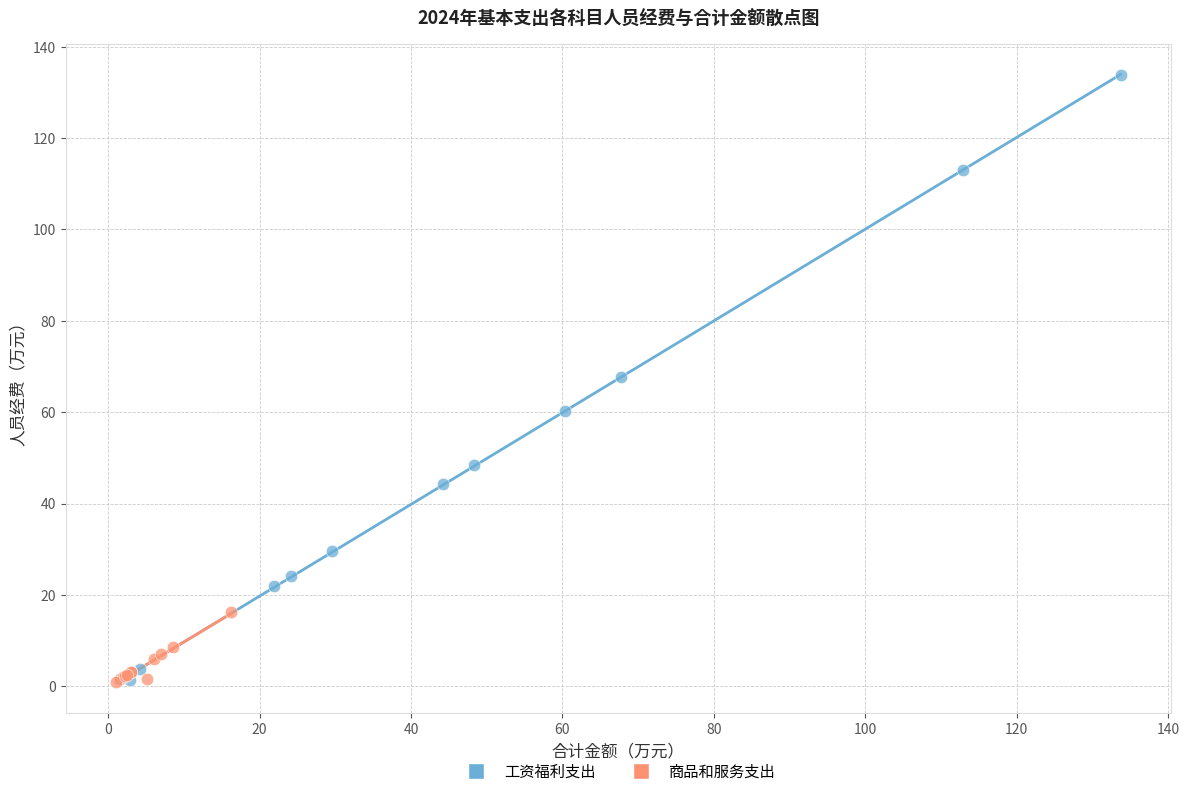

Which series has the widest spread of Y values?

工资福利支出